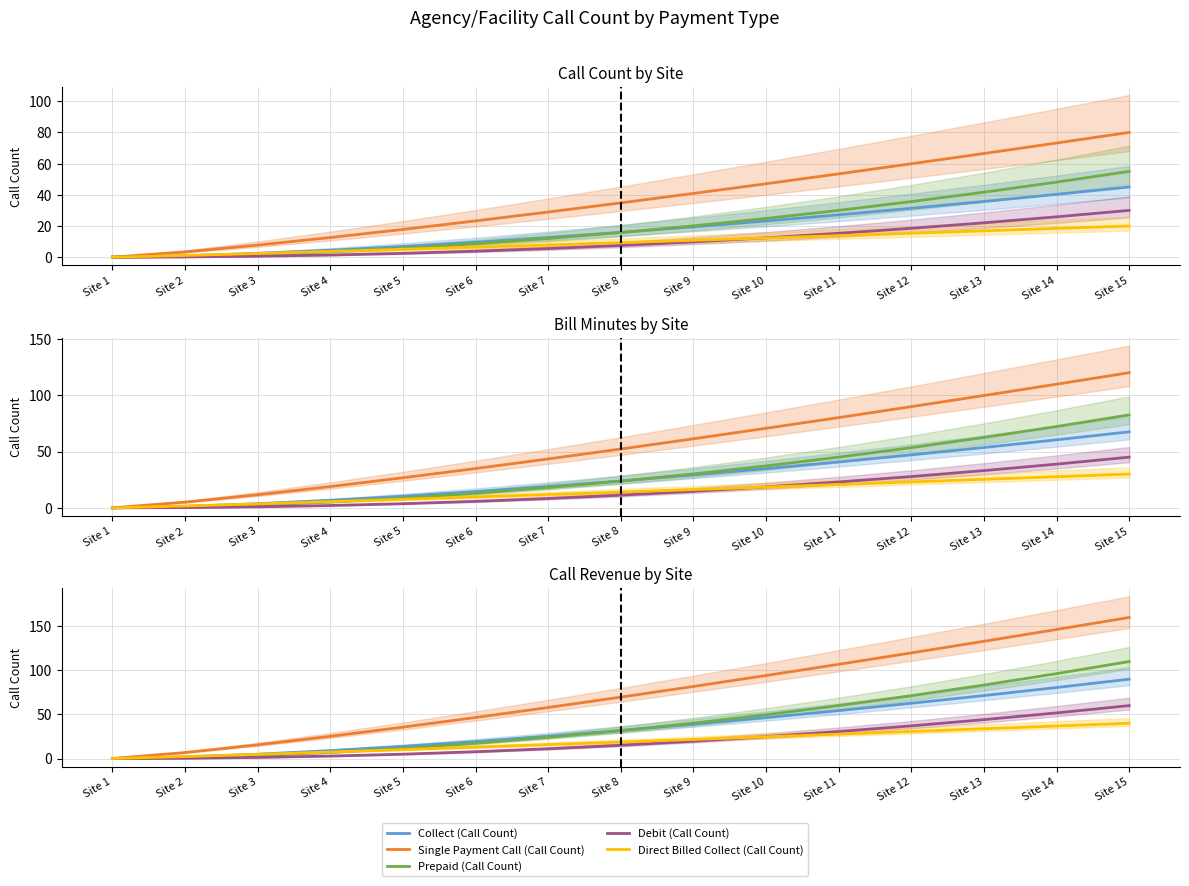

How many lines are shown in the chart?

5